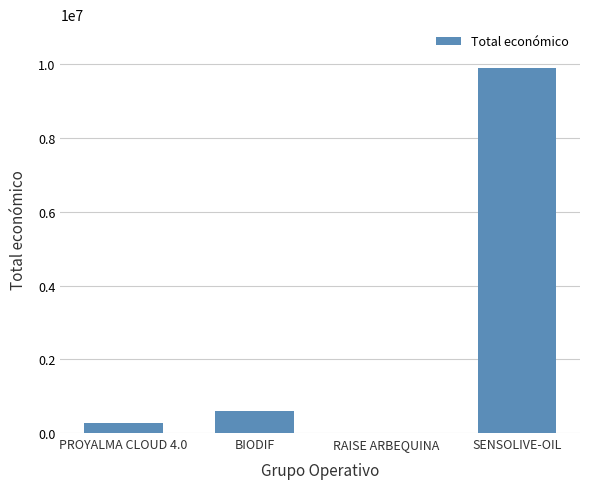

Which has a higher value, SENSOLIVE-OIL or PROYALMA CLOUD 4.0?

SENSOLIVE-OIL